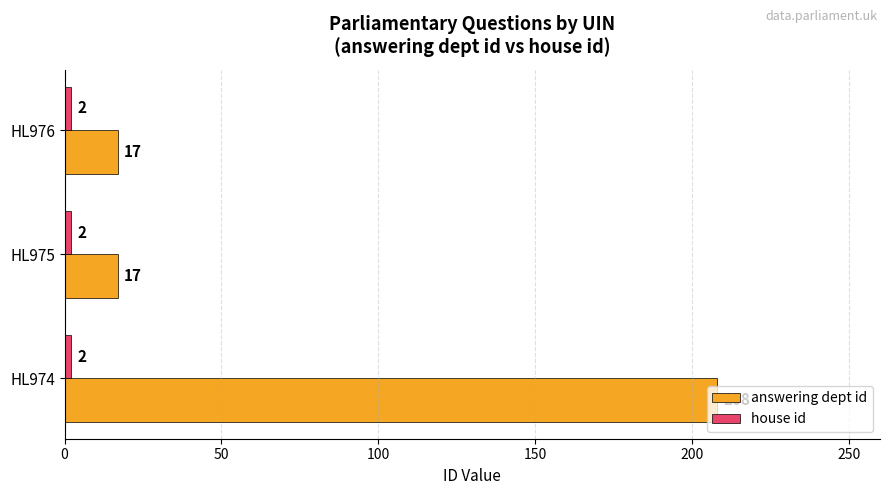

At which category is the sum across all series the highest?

HL974